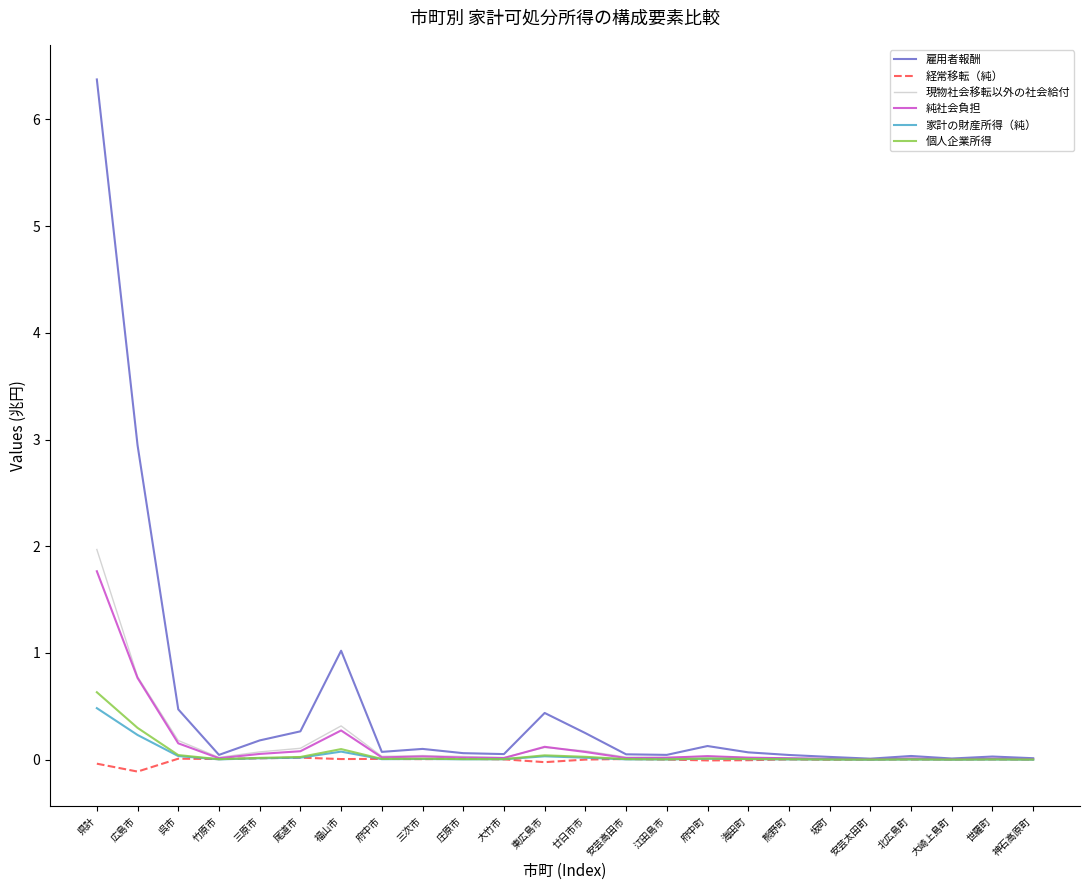

What is the greatest value displayed?

6.4